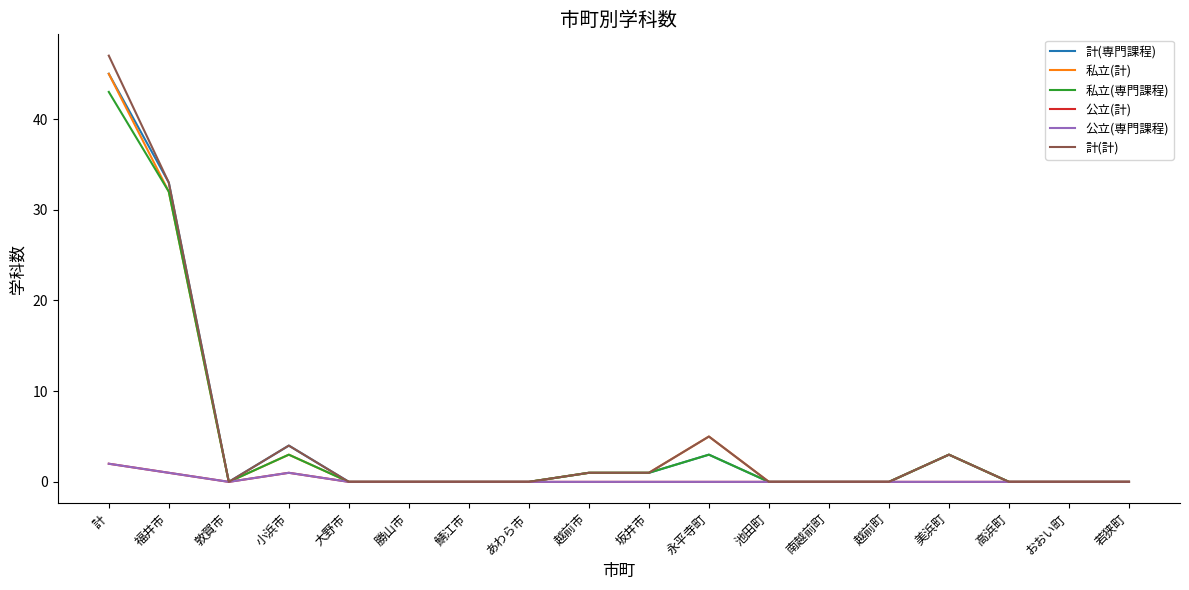

Is it true that 私立(計) equals 0 at 若狭町?

True